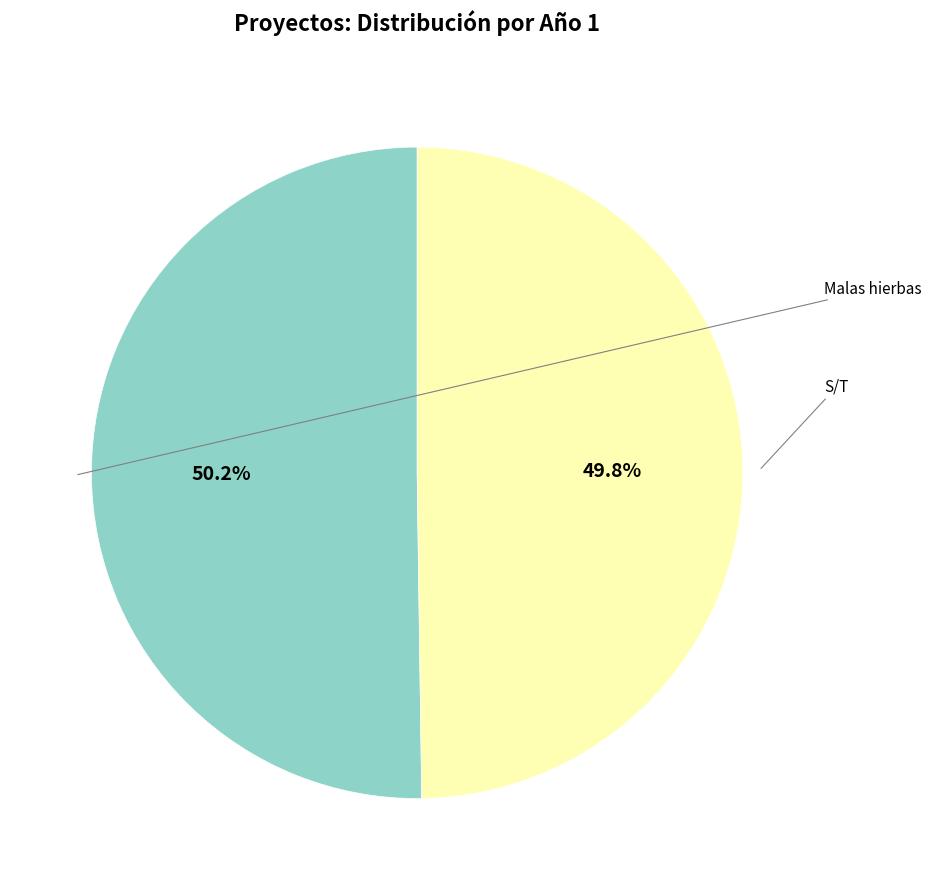

Is there any slice that represents more than half of the pie?

Yes